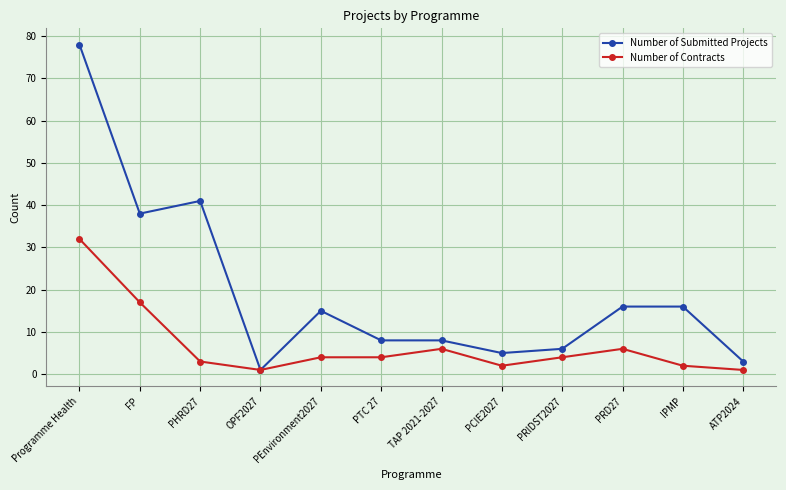

At which label does Number of Submitted Projects reach its minimum?

OPF2027